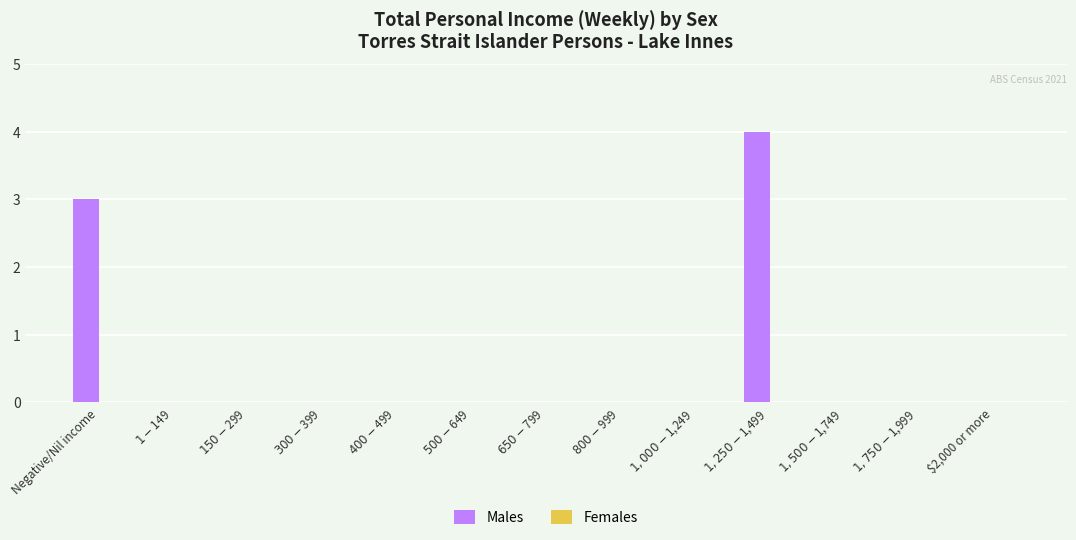

What is the sum of all values?

7